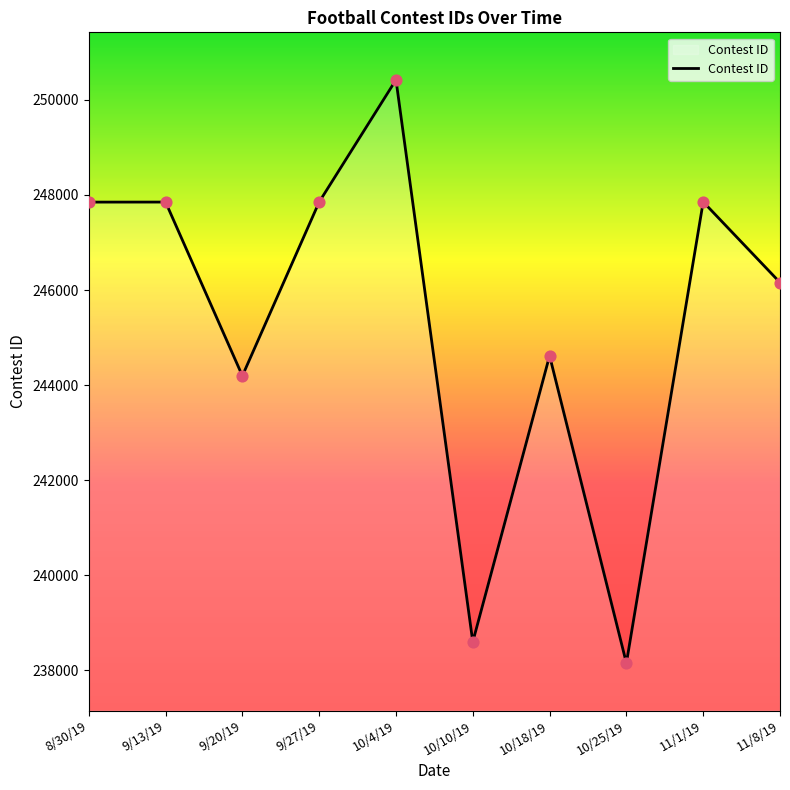

What is the ratio of the value at 9/27/19 to the value at 8/30/19?

1.0